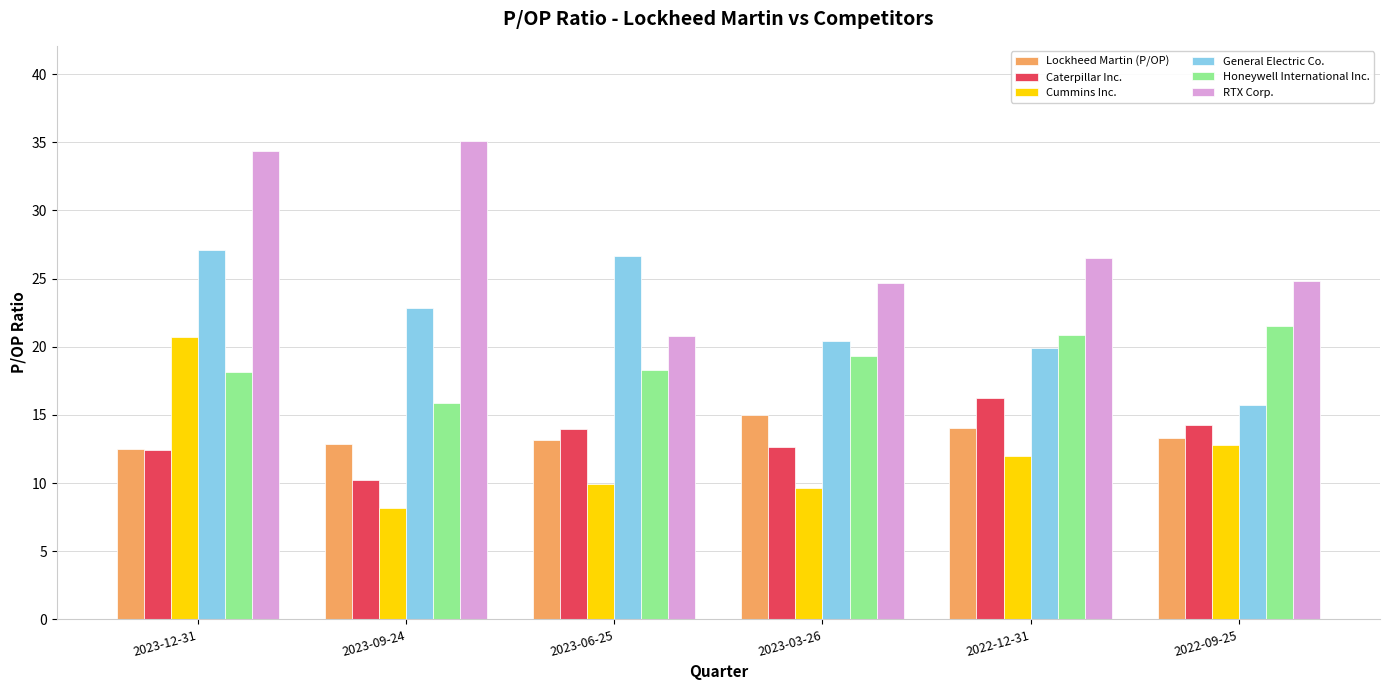

What is the label of the 1st bar from the left?

2023-12-31